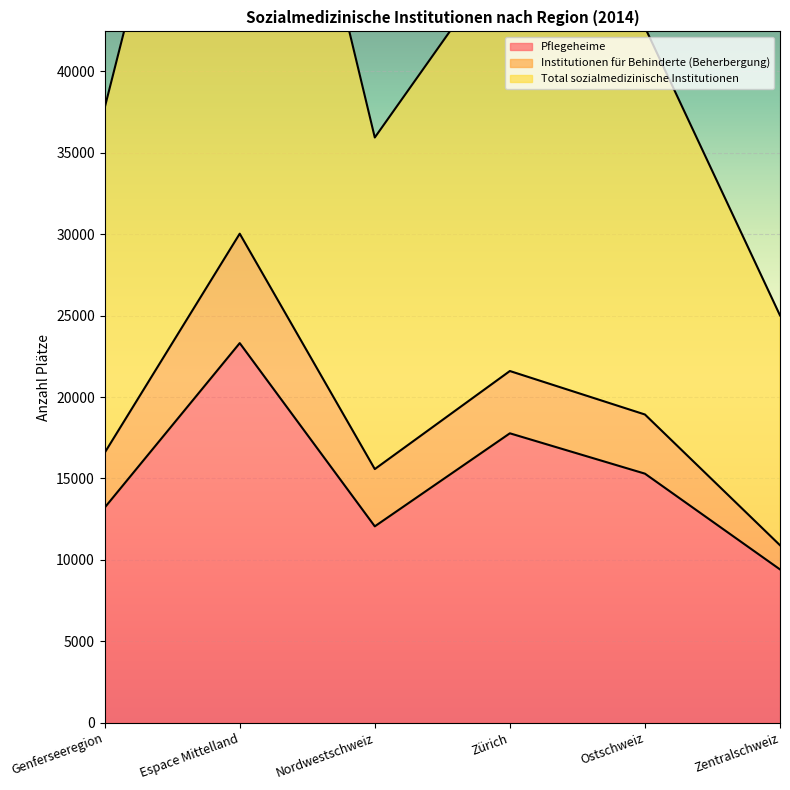

Rank the categories by Pflegeheime value from lowest to highest.

Zentralschweiz, Nordwestschweiz, Genferseeregion, Ostschweiz, Zürich, Espace Mittelland